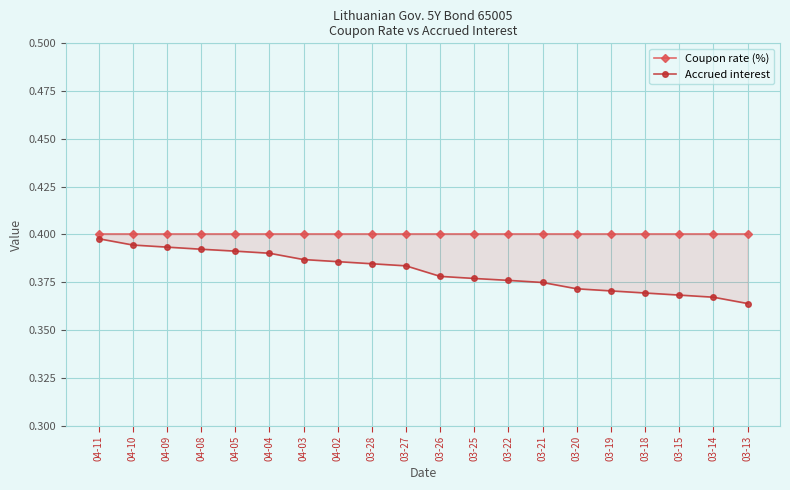

At which category is the sum across all series the highest?

04-11